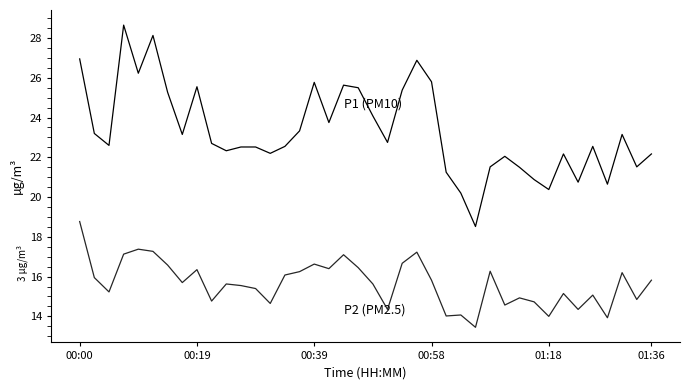

What is the label of the 14th point from the right?

26